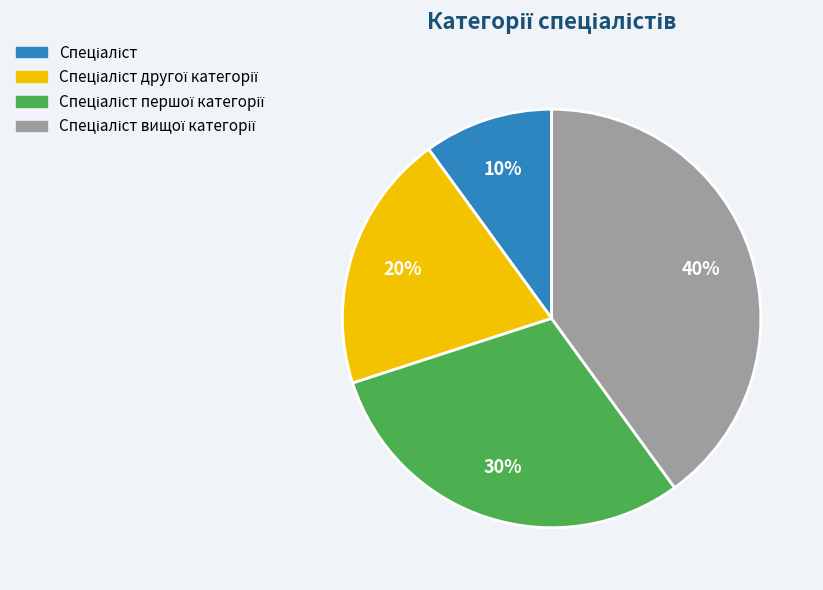

Is there a majority slice in this chart?

No